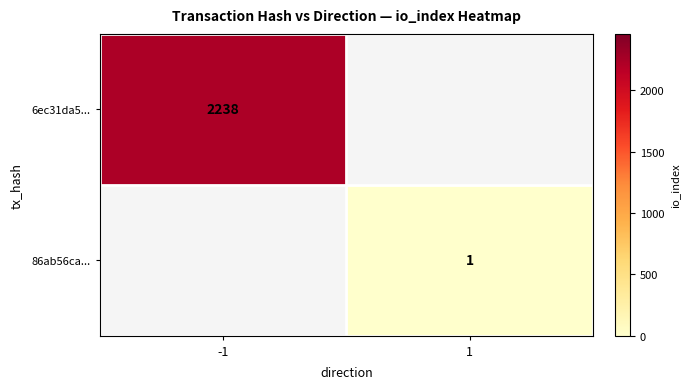

The value of 6ec31da5... at -1 is 2238. True or false?

True